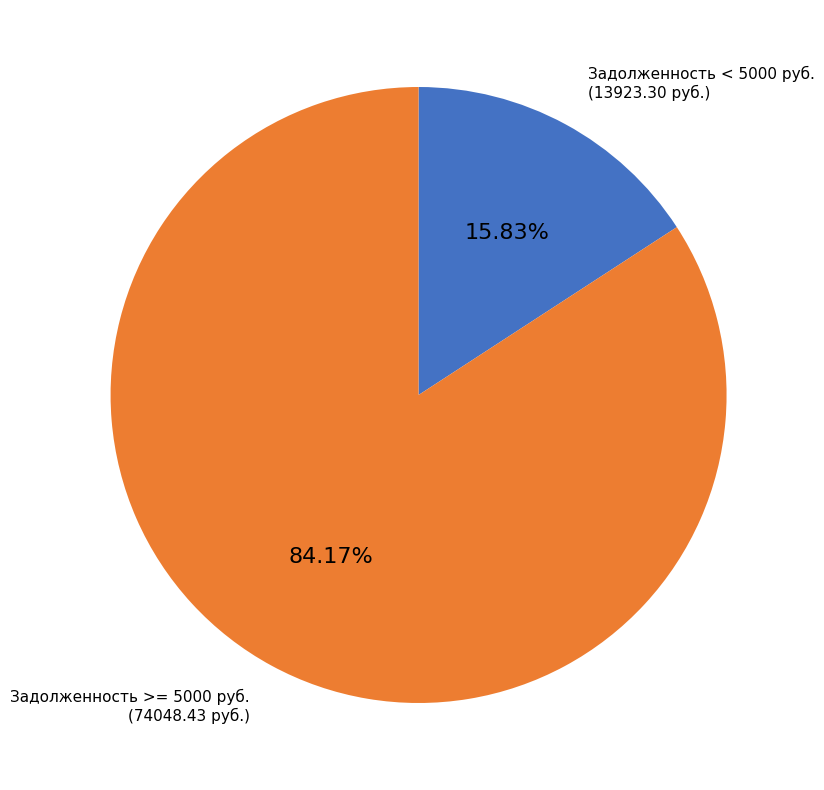

Is the sum of Задолженность < 5000 руб. and Задолженность >= 5000 руб. greater than half?

Yes